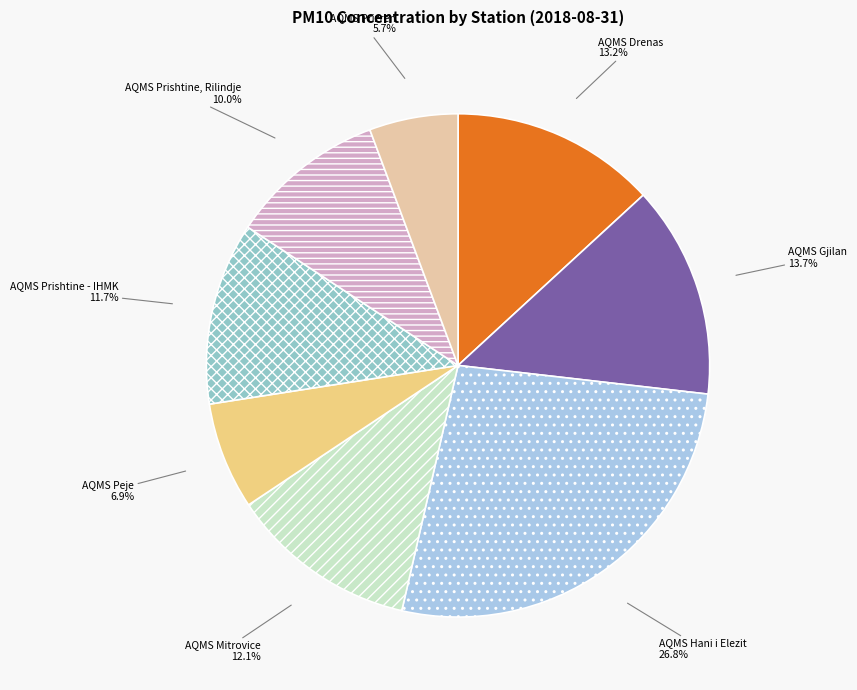

What is the smallest slice in the pie chart?

AQMS Prizren